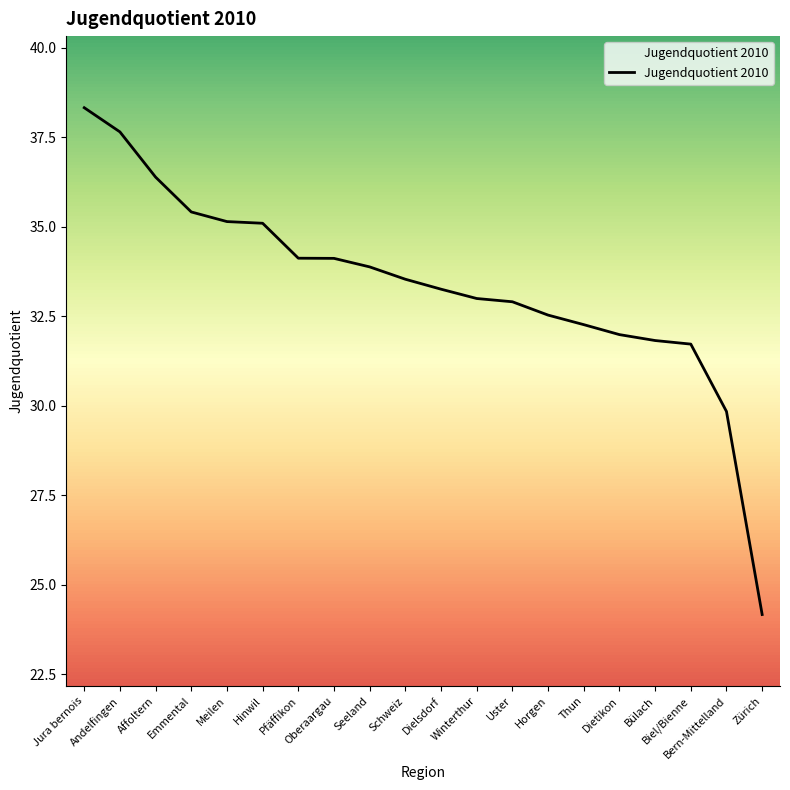

Is this an area chart (filled region under the line)?

No